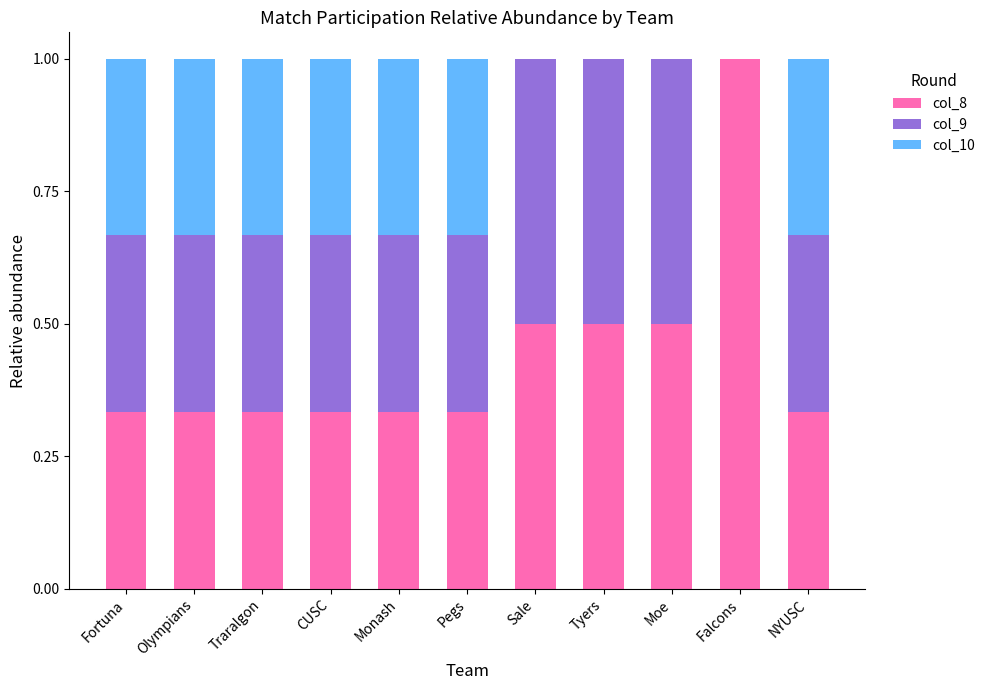

What is the highest value of the col_8 series?

1.0